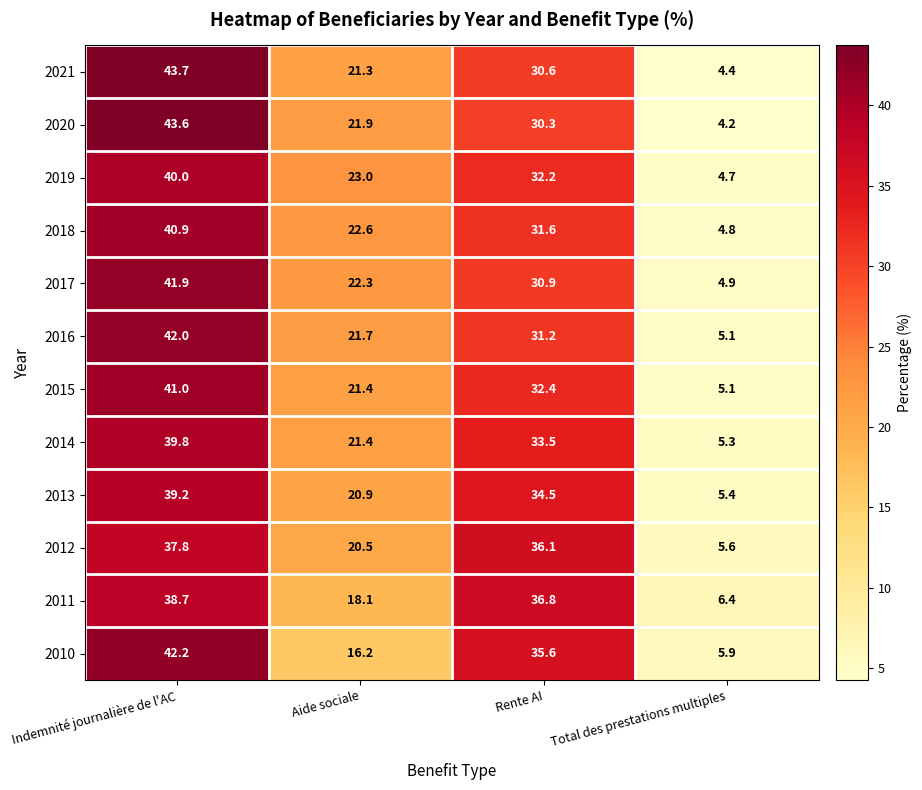

Which label corresponds to the largest value in the chart?

Indemnité journalière de l'AC